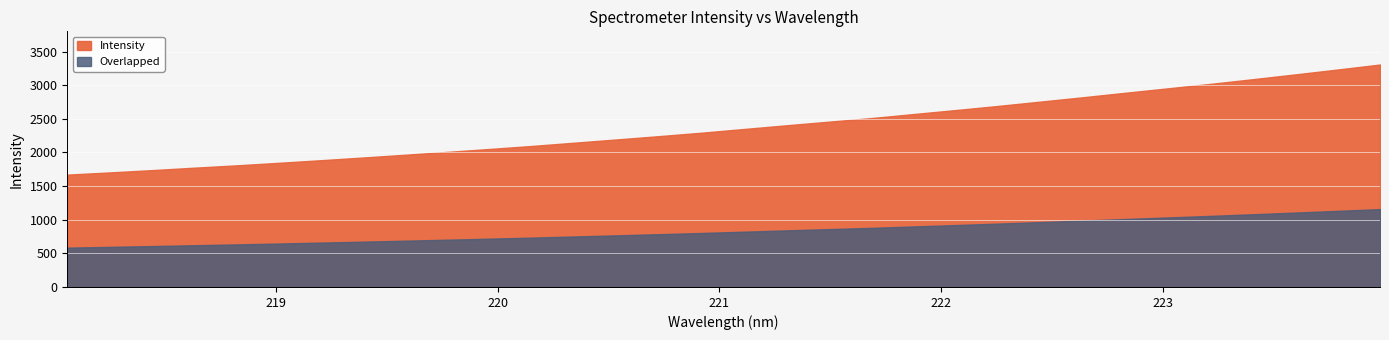

True or false: the data has more than 0 interior local peaks.

False